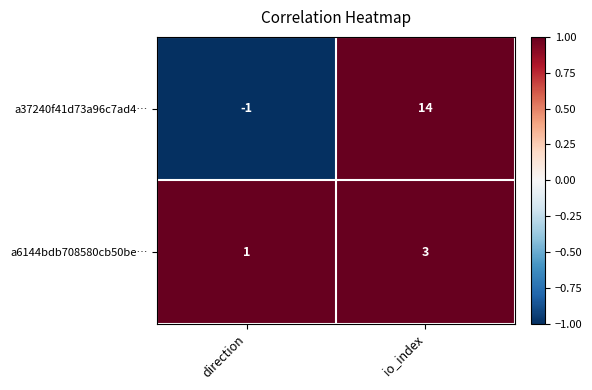

Reading left to right, what are all the values shown in this chart?

a37240f41d73a96c7ad4…: -1	14
a6144bdb708580cb50be…: 1	3